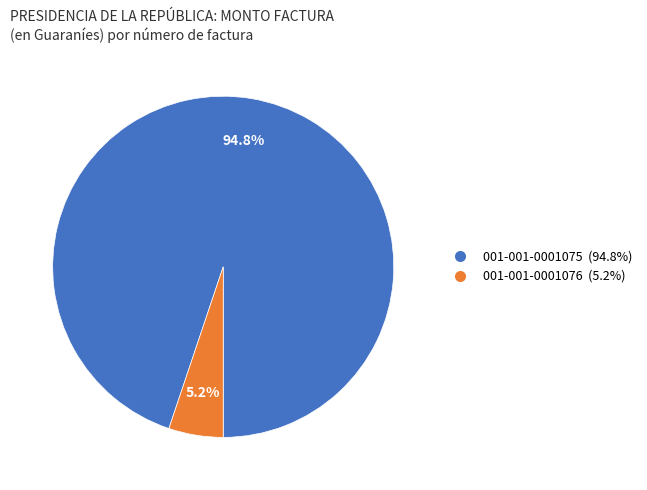

To the nearest percent, what is the difference between the largest and smallest slice percentages?

90%